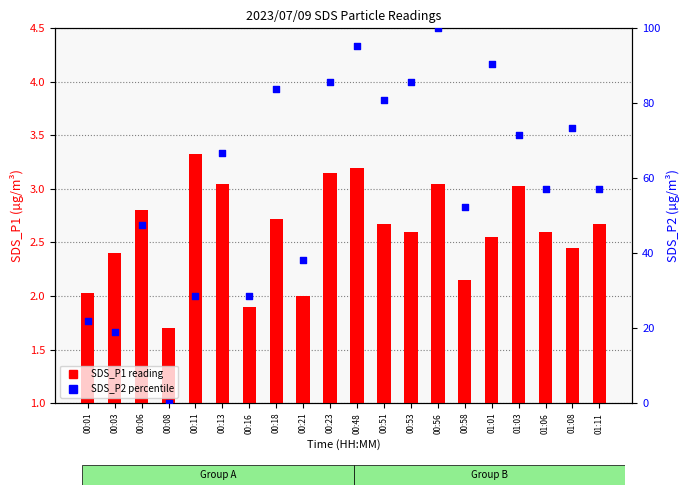

Is the value of SDS_P2 percentile at 00:01 greater than the value of SDS_P1 reading at 00:08?

Yes